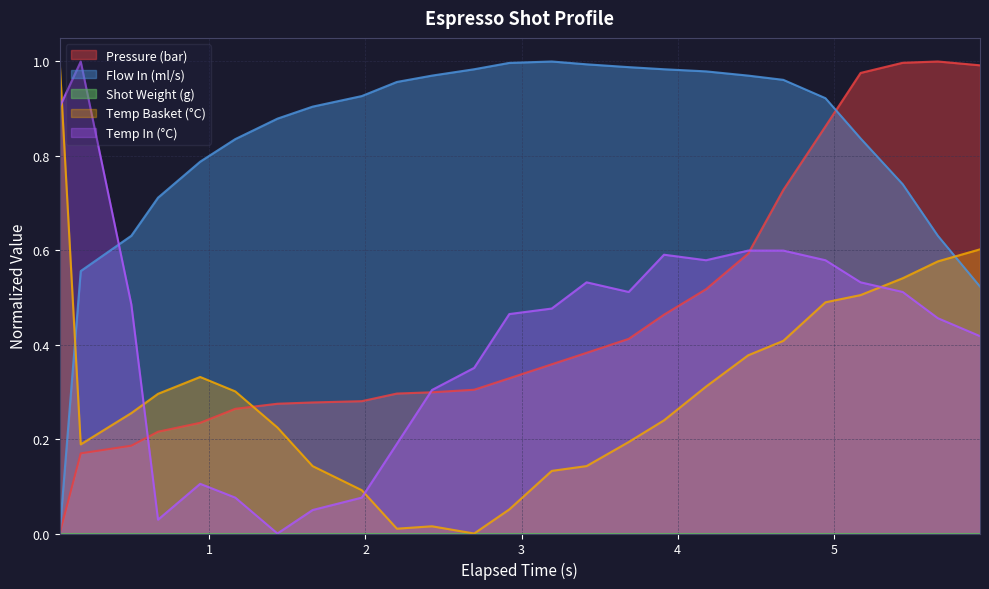

What is the difference between the maximum and minimum values in the water_temperature_basket series?

1.0